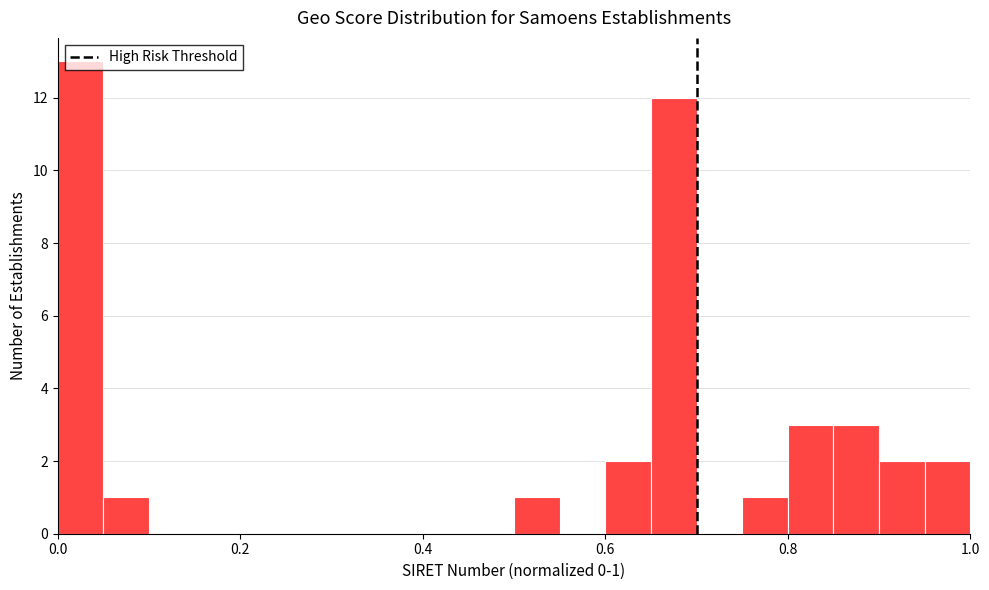

Read against the x-axis, roughly where is the centre of the tallest bar?

0.02